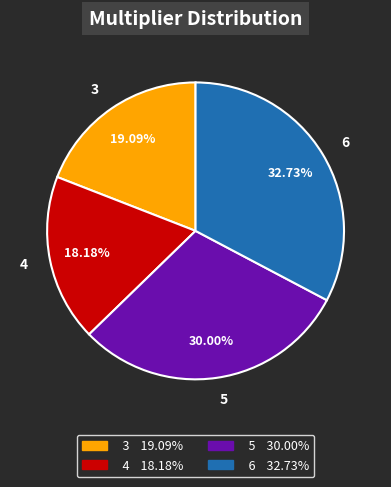

How many slices are in this pie chart?

4